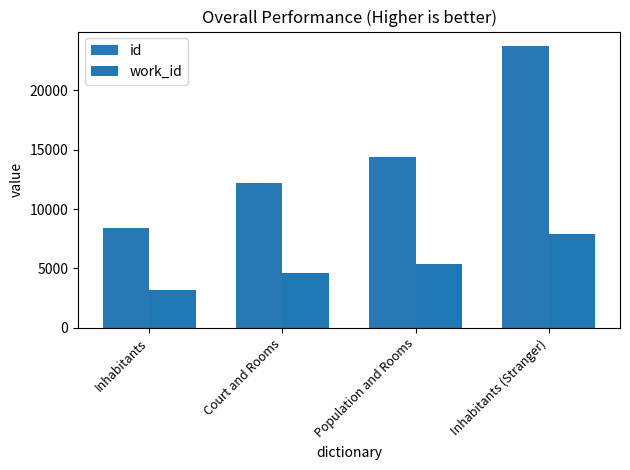

The work_id series shows 11601 at Inhabitants (Stranger). True or false?

False